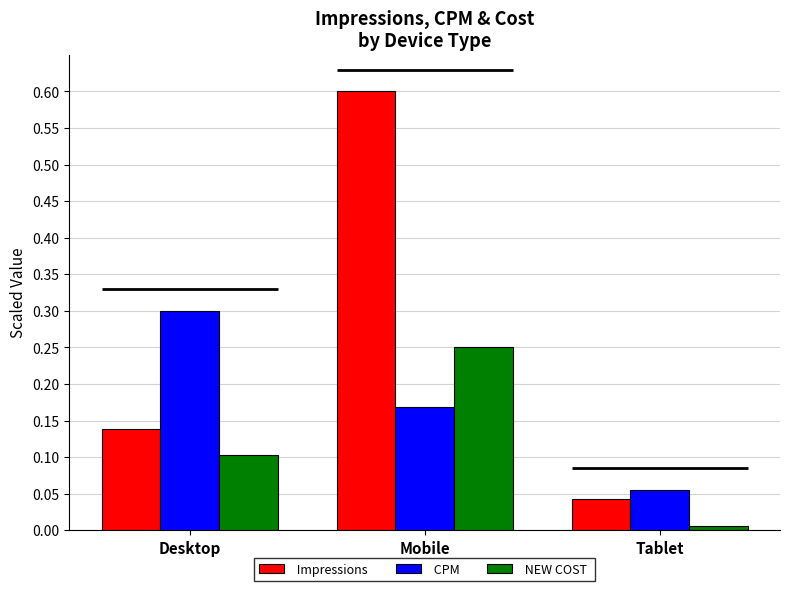

True or false:  Impressions  has a value of 1.0 at Mobile.

False